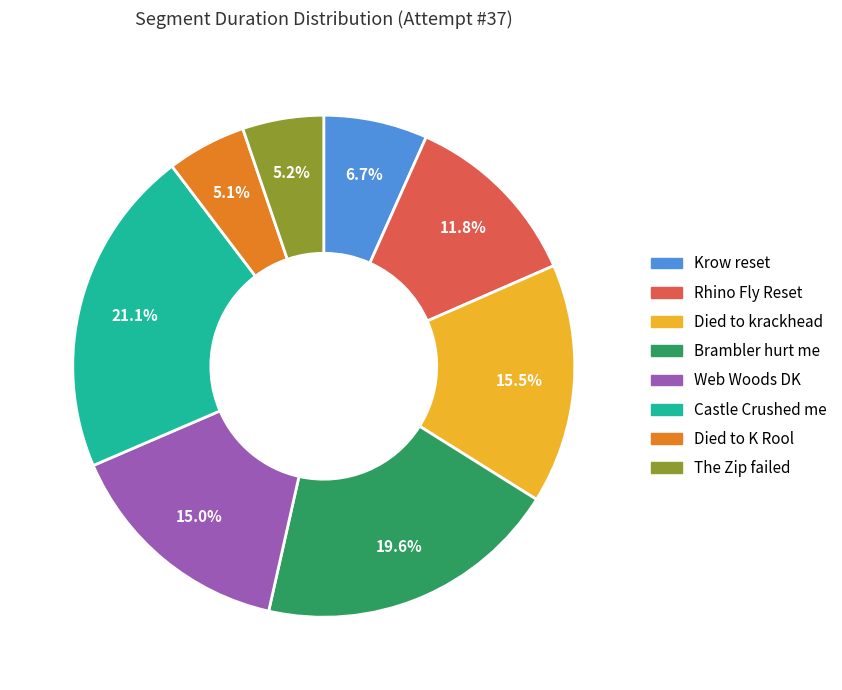

Combined, do Web Woods DK and Rhino Fly Reset account for over 50%?

No